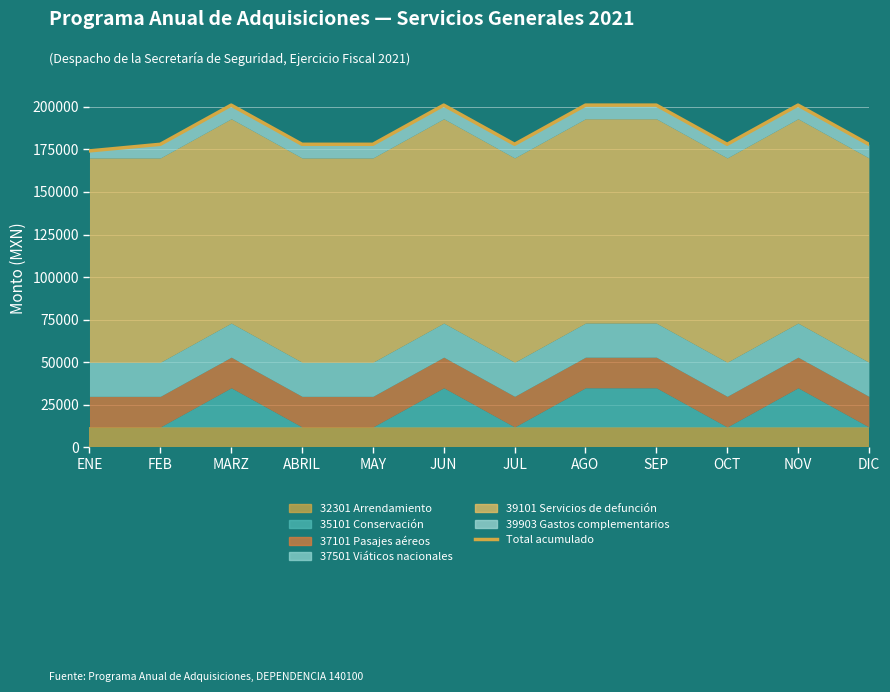

Rank the categories by value from lowest to highest.

ENE, DIC, FEB, ABRIL, MAY, JUL, OCT, MARZ, JUN, AGO, SEP, NOV